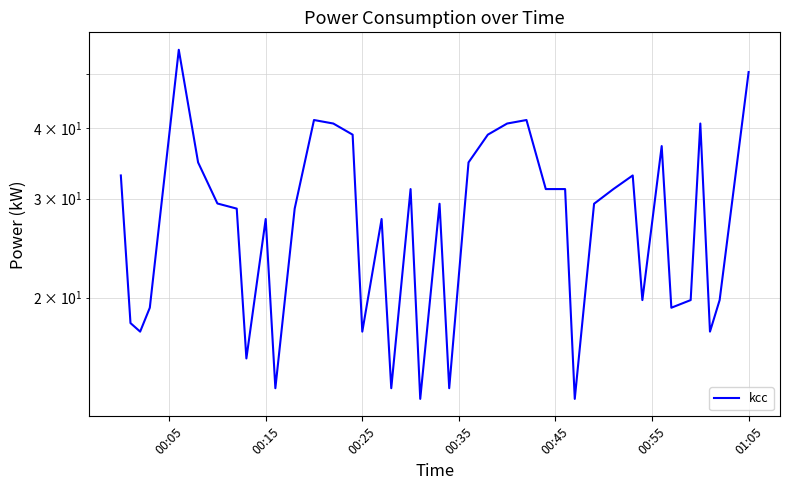

Reading left to right, extract all data points from this chart.

33.0	18.0	17.4	19.2	55.2	34.8	29.4	28.8	15.6	27.6	13.8	28.8	41.4	40.8	39.0	17.4	27.6	13.8	31.2	13.2	29.4	13.8	34.8	39.0	40.8	41.4	31.2	31.2	13.2	29.4	31.2	33.0	19.8	37.2	19.2	19.8	40.8	17.4	19.8	50.4